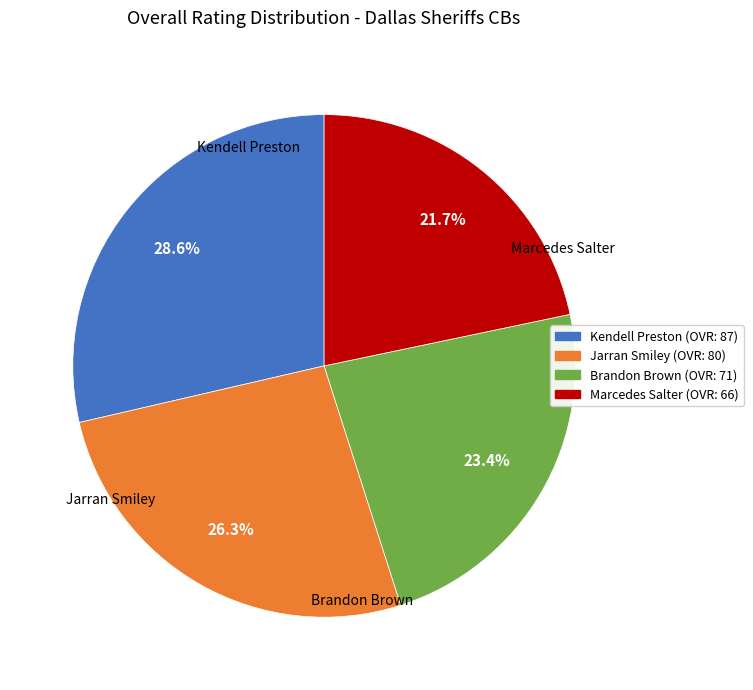

Is the sum of Brandon Brown and Kendell Preston greater than half?

Yes